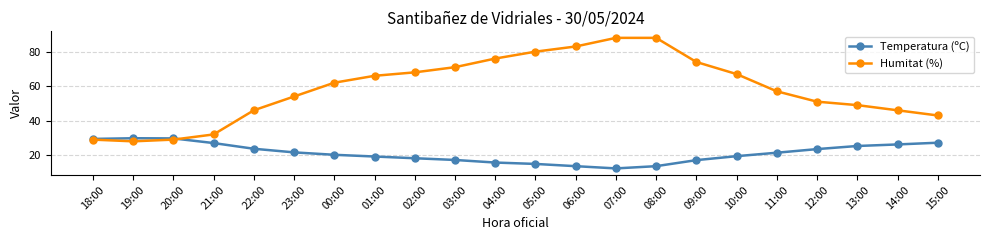

Which series ends up on top after the final intersection of Temperatura (ºC) and Humitat (%)?

Humitat (%)